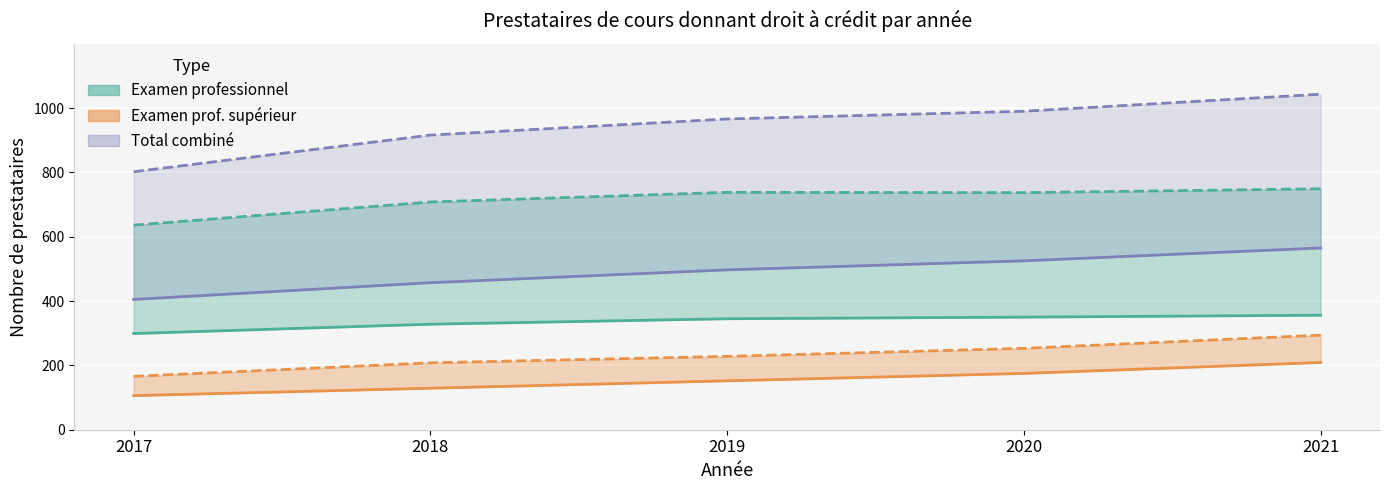

What is the average value of the Exam. prof. sup. Sans DC series?

154